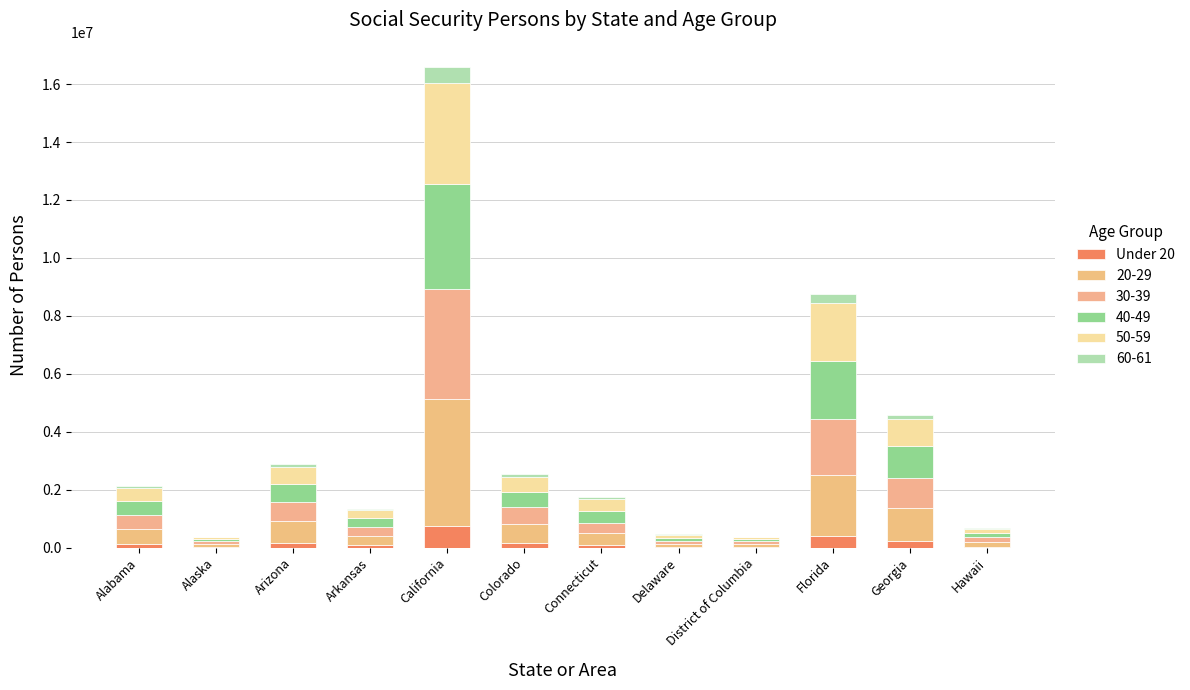

Count the number of categories in the chart.

12